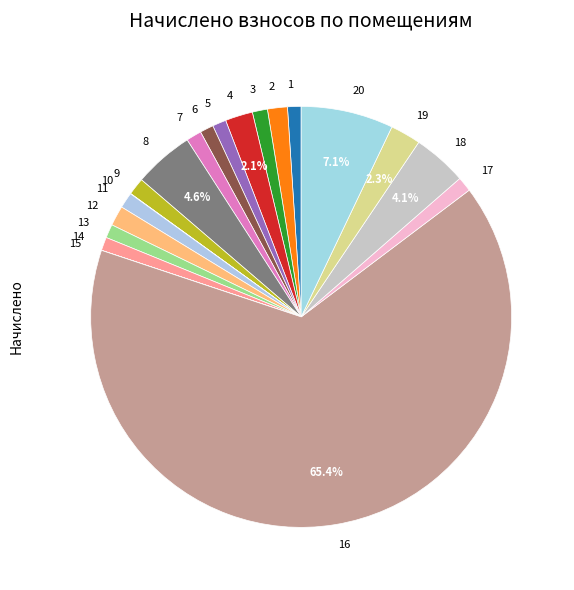

Which category has the biggest portion of the pie?

16